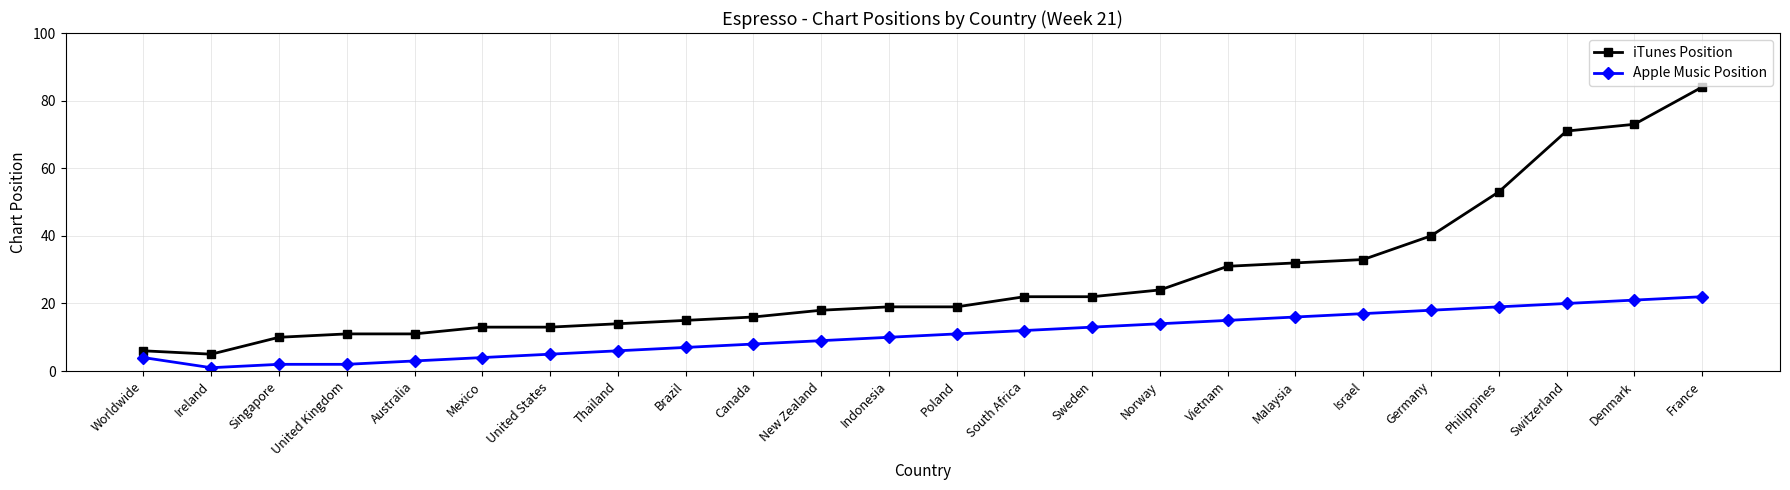

True or false: iTunes Position and Apple Music Position cross at least once.

False